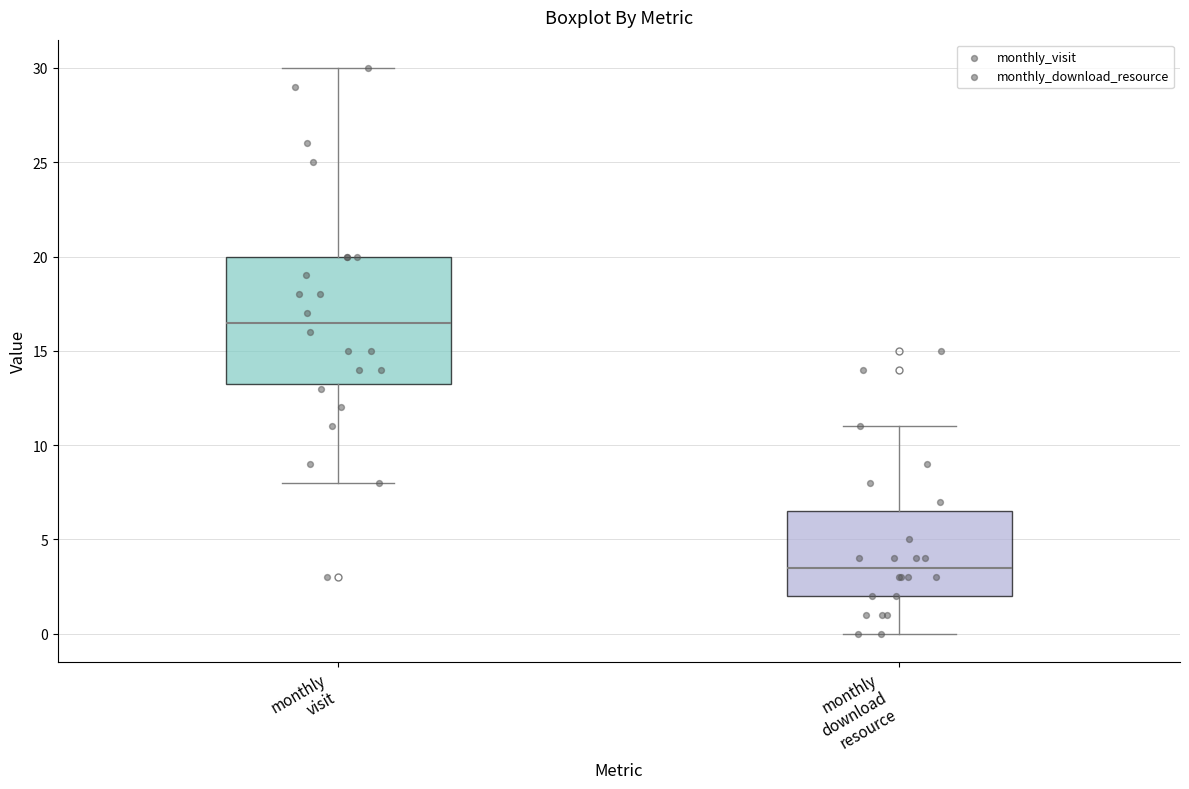

Reading left to right, transcribe this box plot: for each box, give where its median line is, the range the box spans, and where its two whiskers end, as read against the y-axis. The values are not printed on the chart, so give them approximately, as read against the axis.

monthly visit: median 16.5, box 13.5 to 20.0, whiskers 8.0 to 30.0
monthly download resource: median 3.5, box 2.0 to 6.5, whiskers 0.0 to 11.0